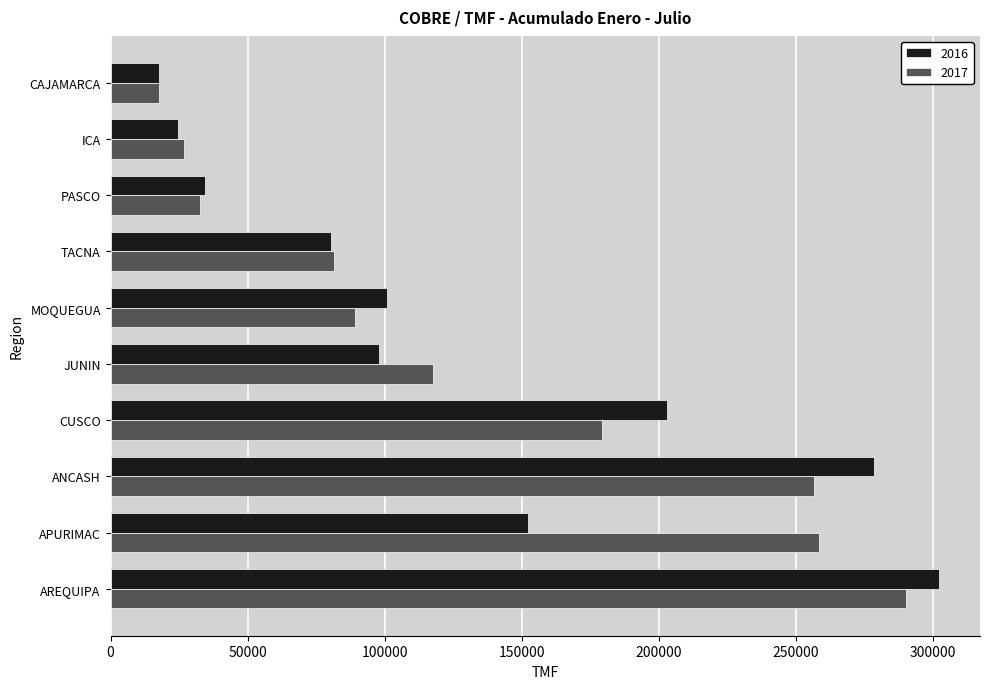

What is the spread (max minus min) of values at MOQUEGUA?

11637.3